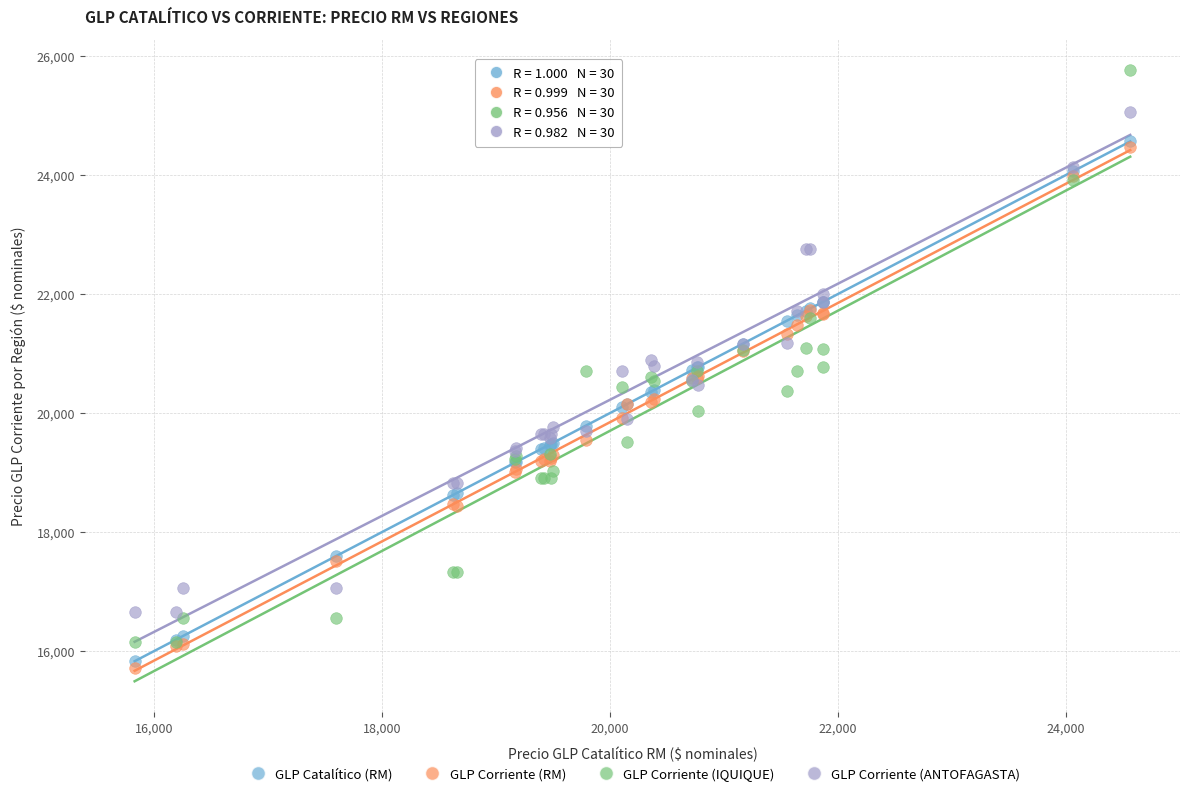

What are all the series names shown in the legend?

GLP Catalítico (RM), GLP Corriente (RM), GLP Corriente (IQUIQUE), GLP Corriente (ANTOFAGASTA)